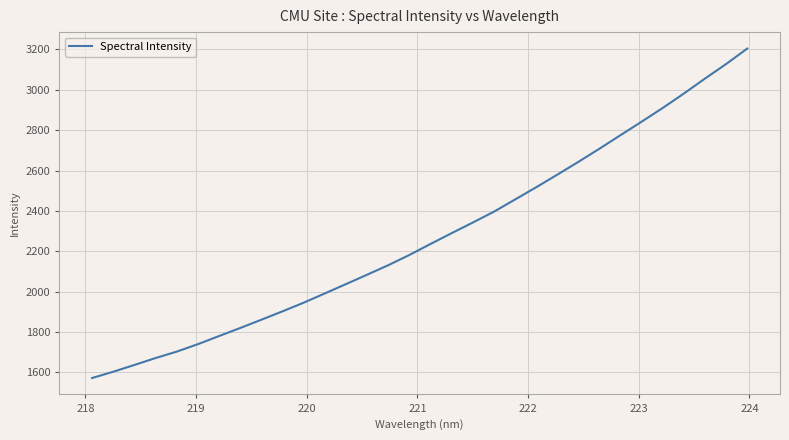

Is this an area chart (filled region under the line)?

No